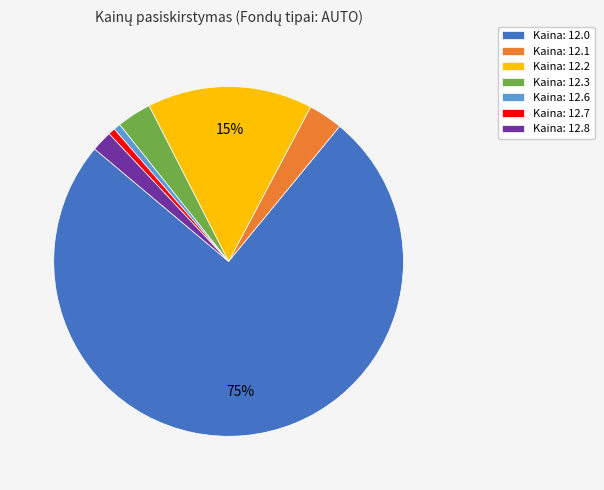

How many slices are in this pie chart?

7